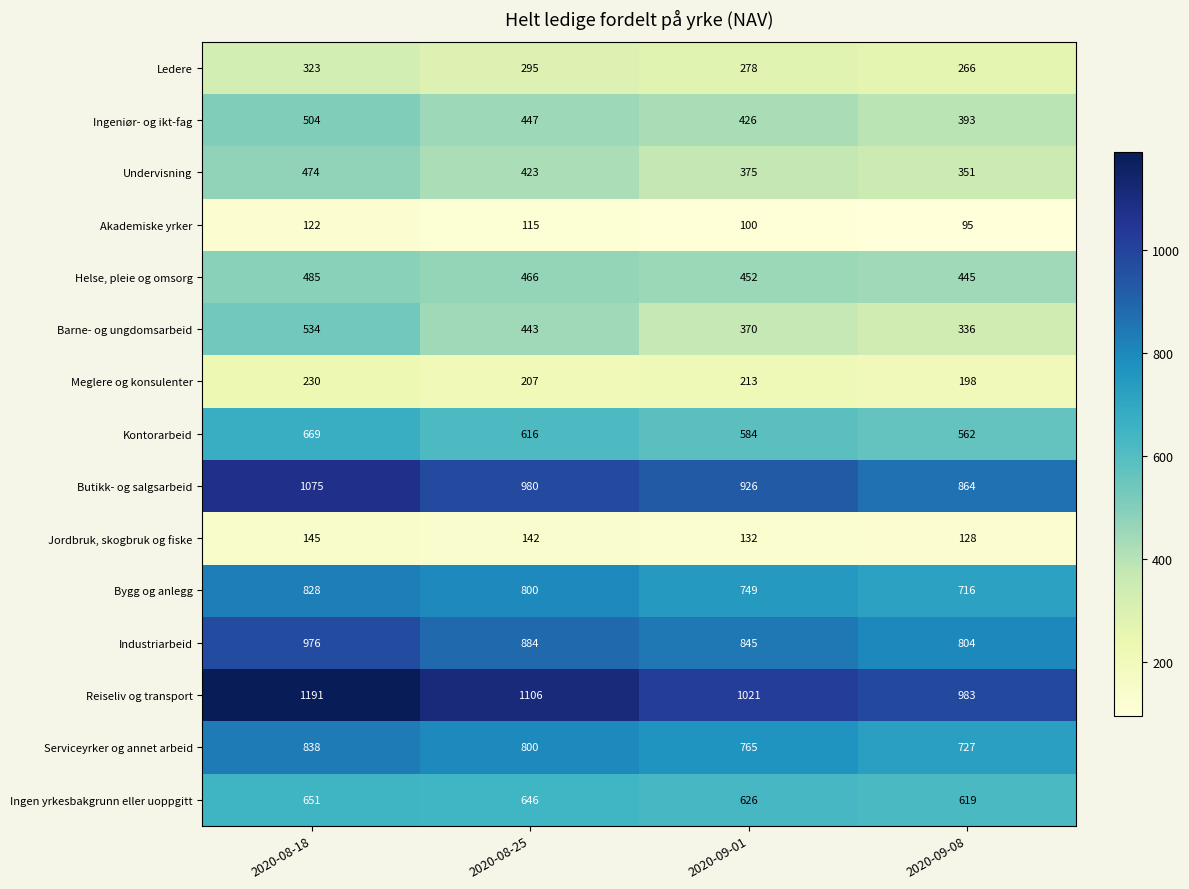

Is it true that Barne- og ungdomsarbeid equals 551 at 2020-09-08?

False